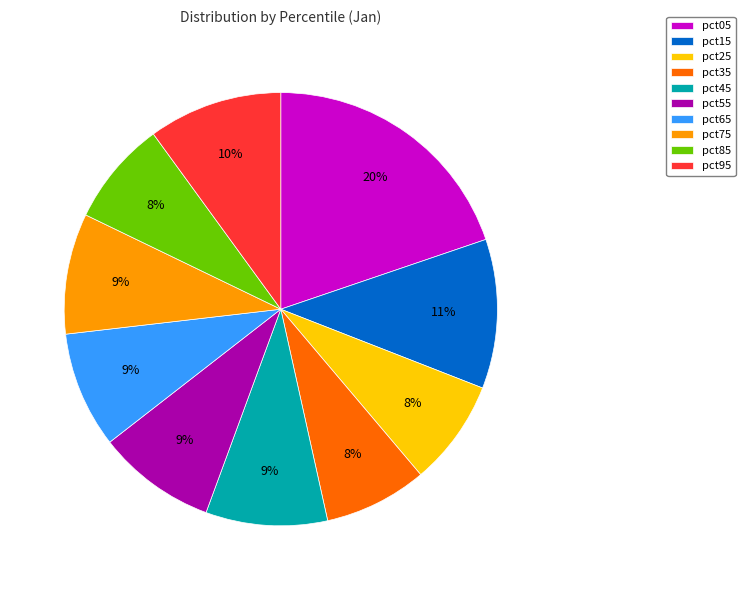

Combined, do pct75 and pct85 account for over 50%?

No